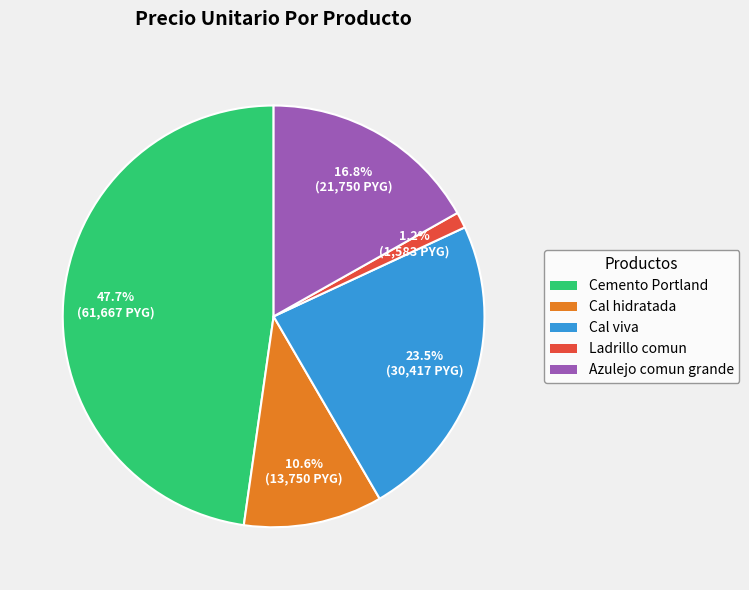

True or false: Azulejo comun grande accounts for 29% of the total.

False